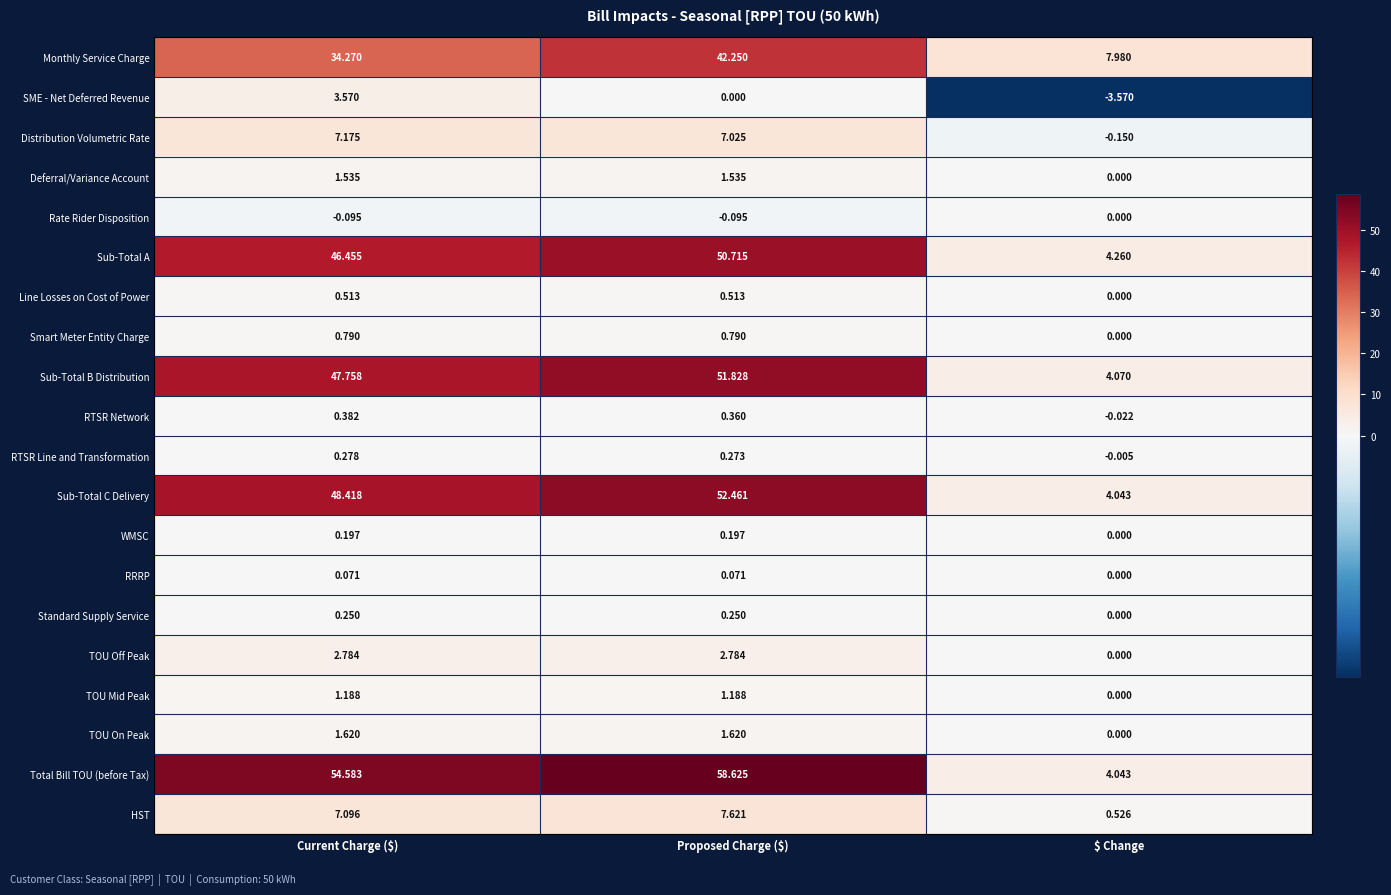

At which category does the chart reach its peak across all series?

Proposed Charge ($)